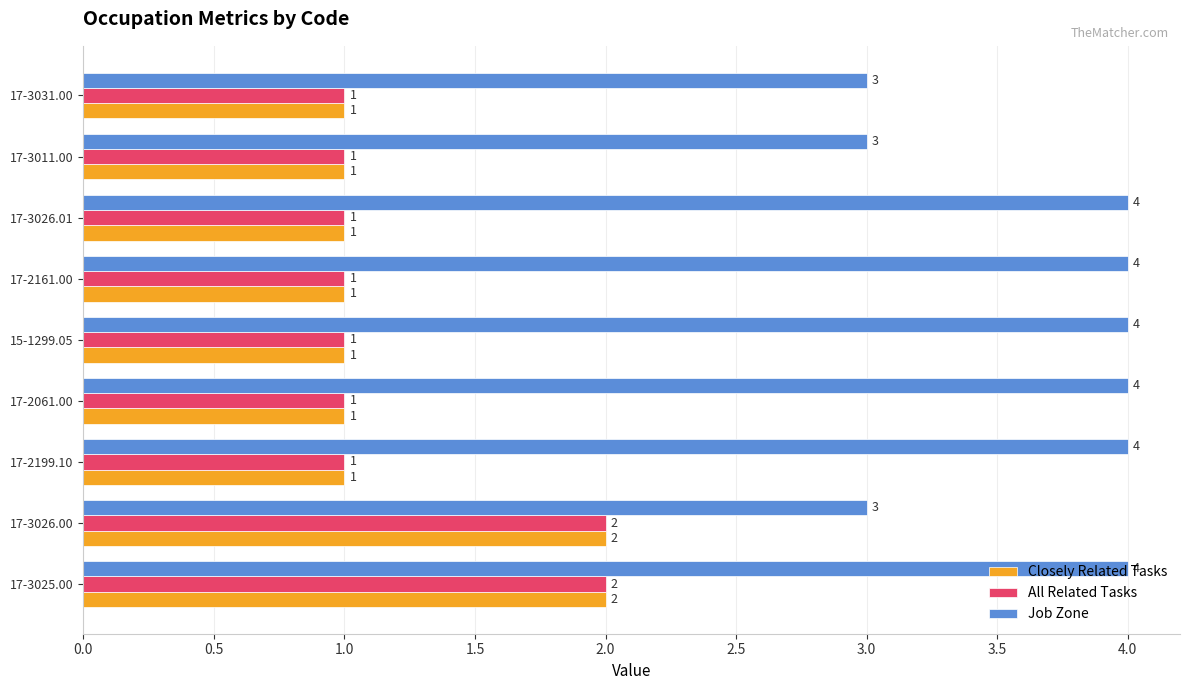

True or false: All Related Tasks has a value of 1 at 17-3025.00.

False